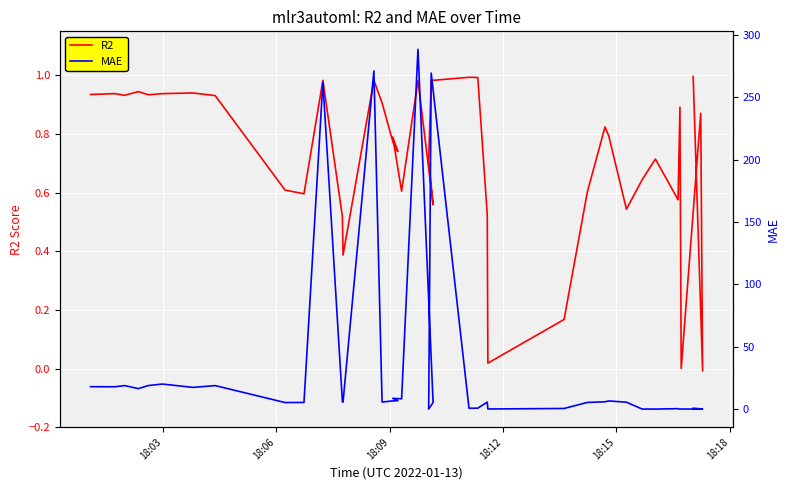

How many intersections are there between R2 and MAE?

9